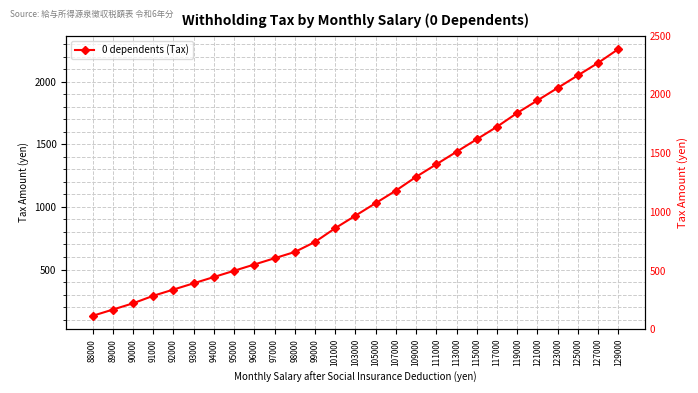

How many data points are above 930?

13